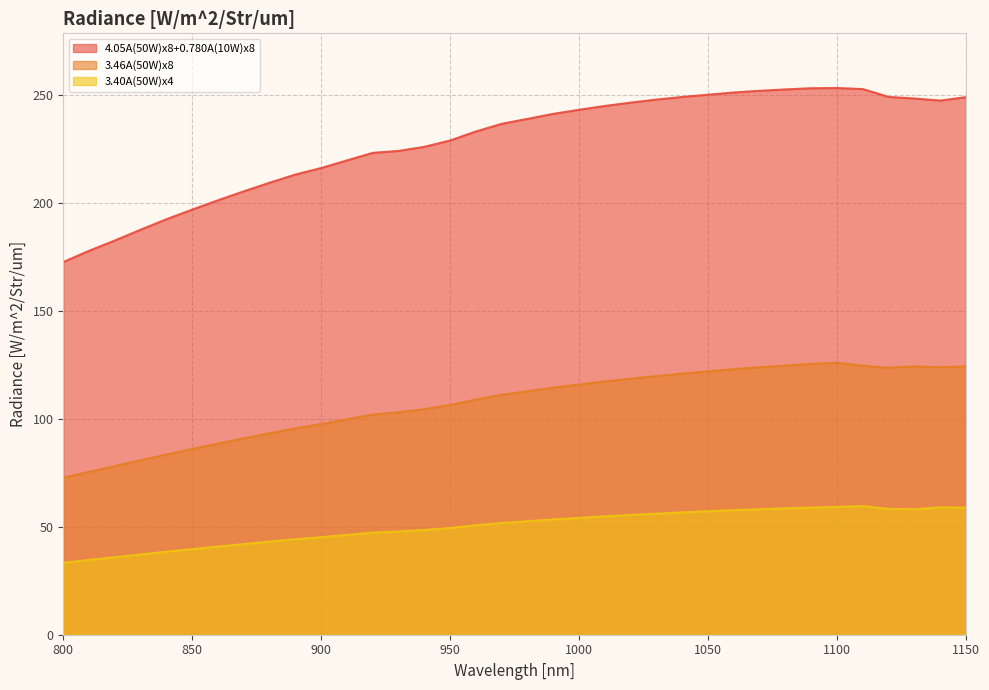

Does the chart display data point markers on the line(s)?

No